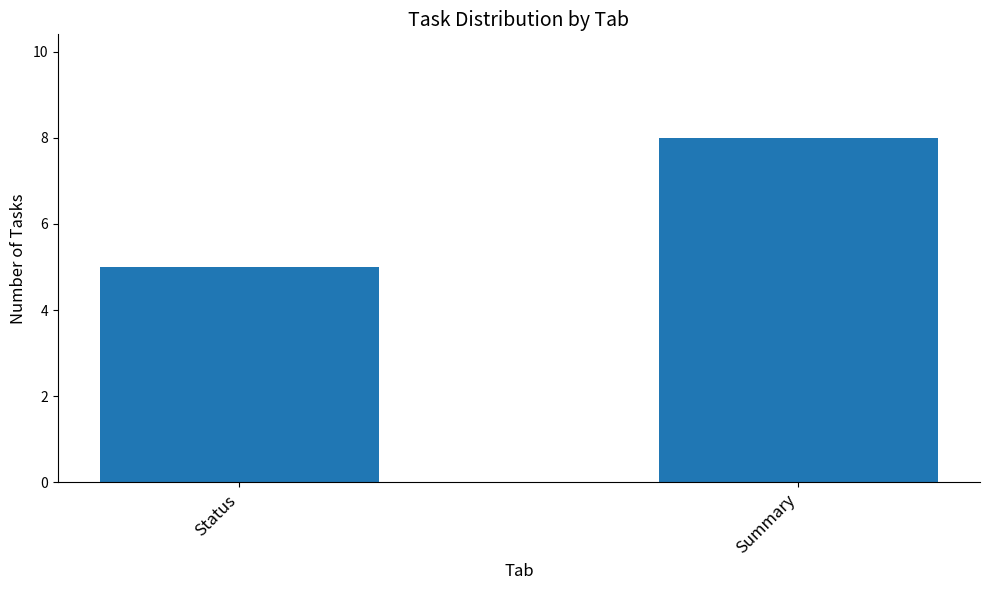

Is it true that the value at Summary is 3?

False